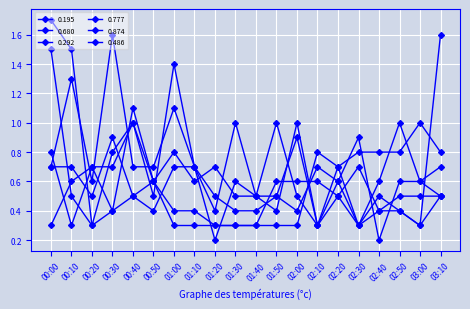

Between 00:30 and 01:50, which series saw the biggest shift?

0.680